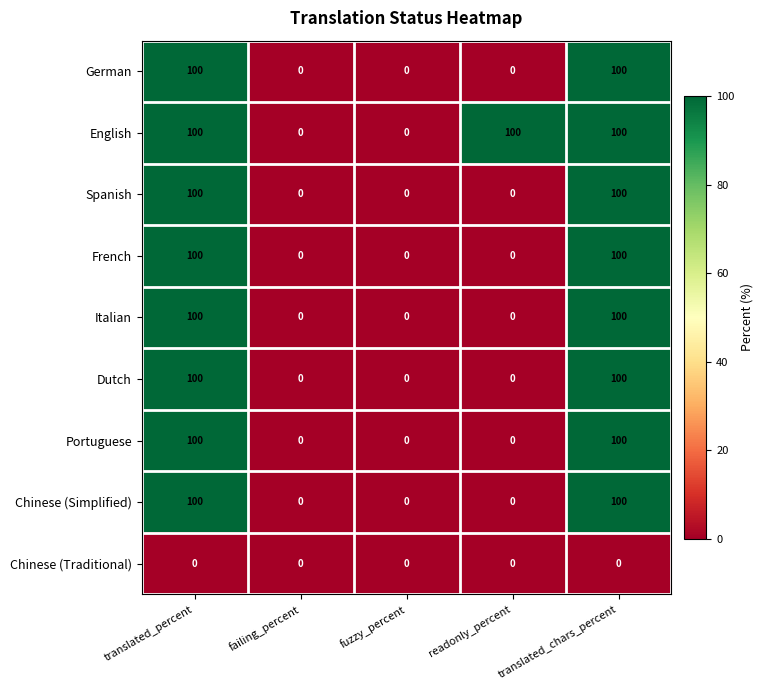

The English series shows 65 at fuzzy_percent. True or false?

False